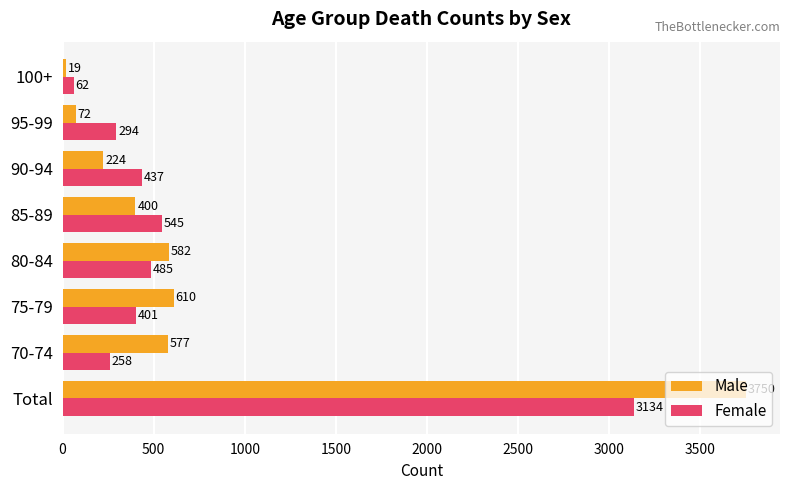

What is the smallest value displayed?

19